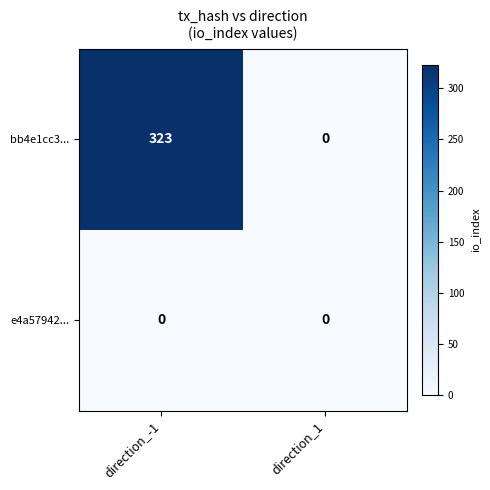

What is the maximum value shown in the chart?

323